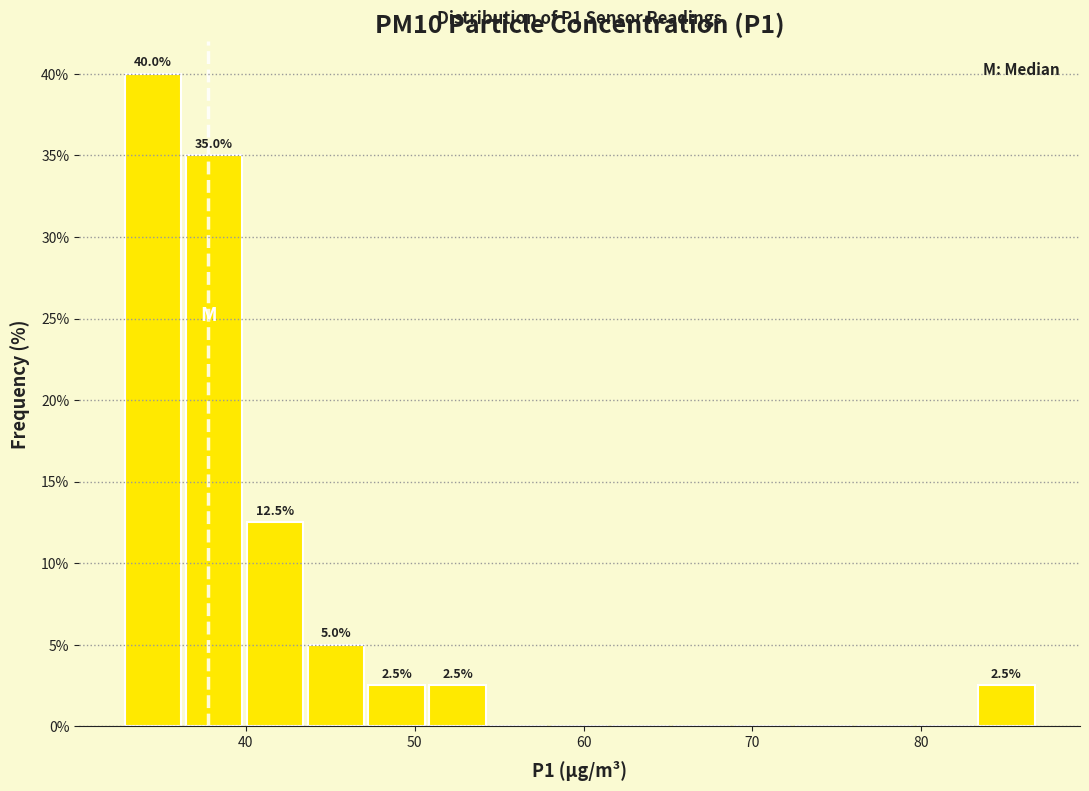

Read against the x-axis, roughly where is the centre of the tallest bar?

34